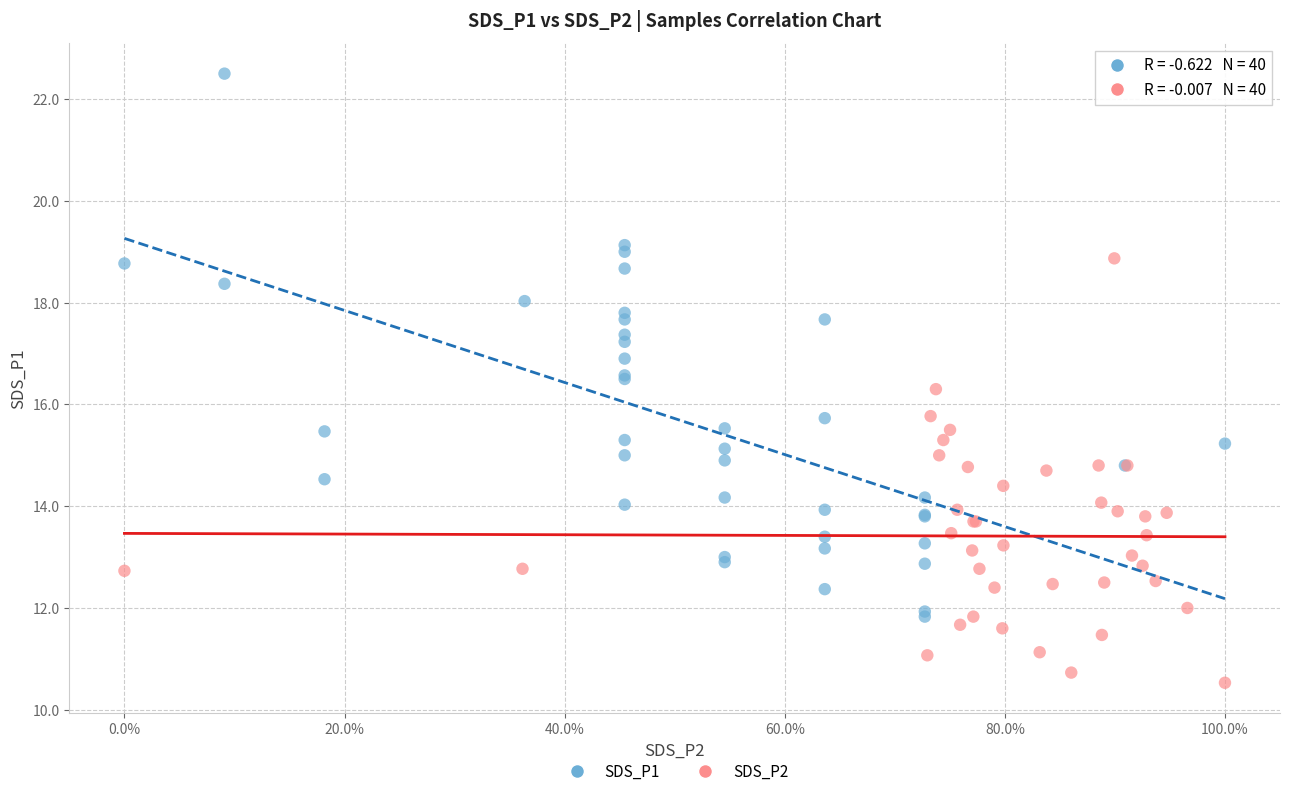

Which series has the widest spread of Y values?

SDS_P1